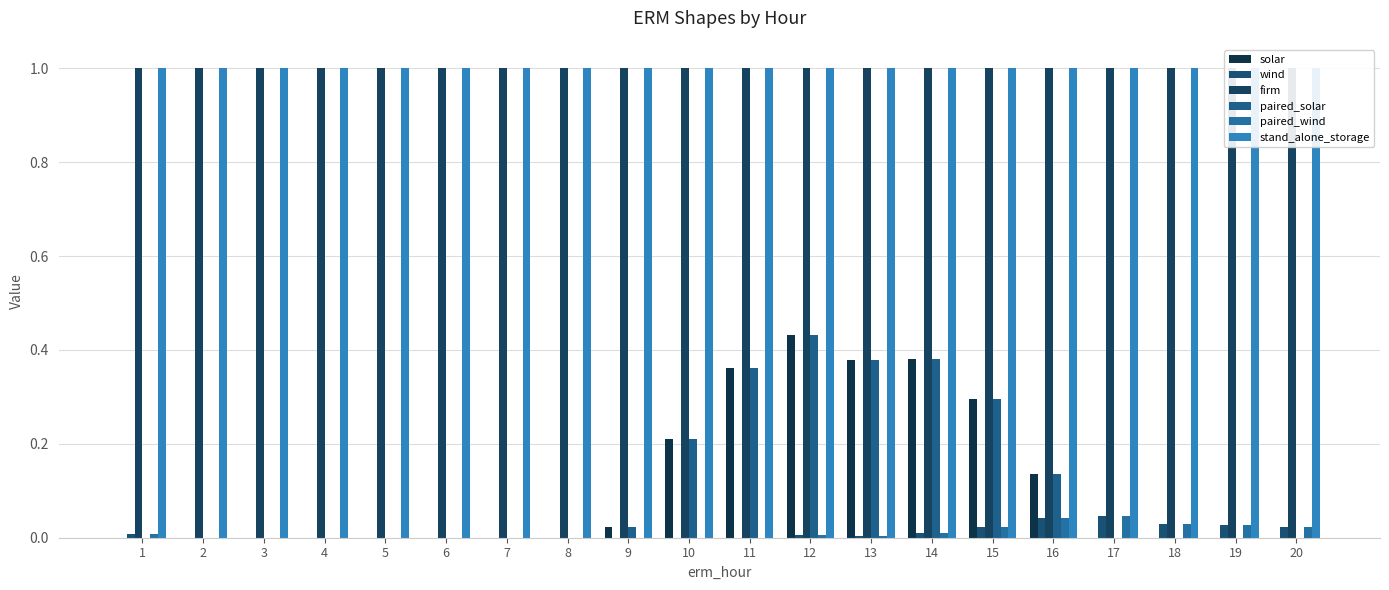

Are the bars grouped side by side (vs. stacked)?

Yes